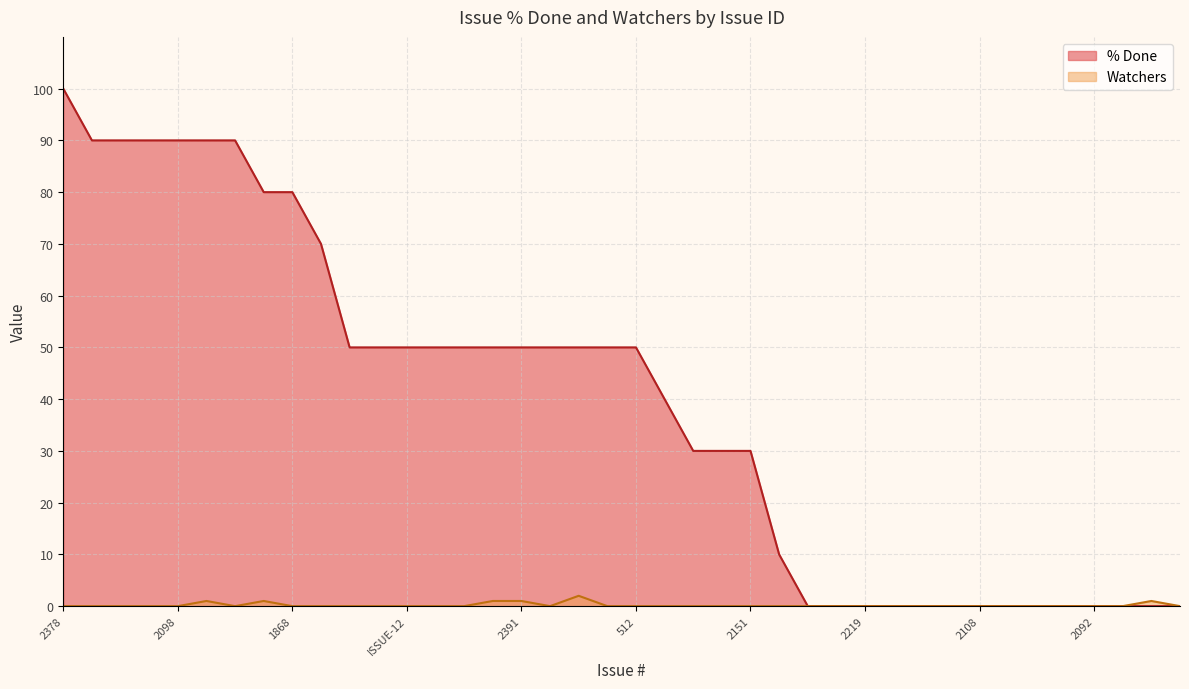

Reading right to left, transcribe all the data shown in this chart.

% Done: 0	0	0	0	0	0	0	0	0	0	0	0	0	0	10	30	30	30	40	50	50	50	50	50	50	50	50	50	50	50	70	80	80	90	90	90	90	90	90	100
Watchers: 0	1	0	0	0	0	0	0	0	0	0	0	0	0	0	0	0	0	0	0	0	2	0	1	1	0	0	0	0	0	0	0	1	0	1	0	0	0	0	0